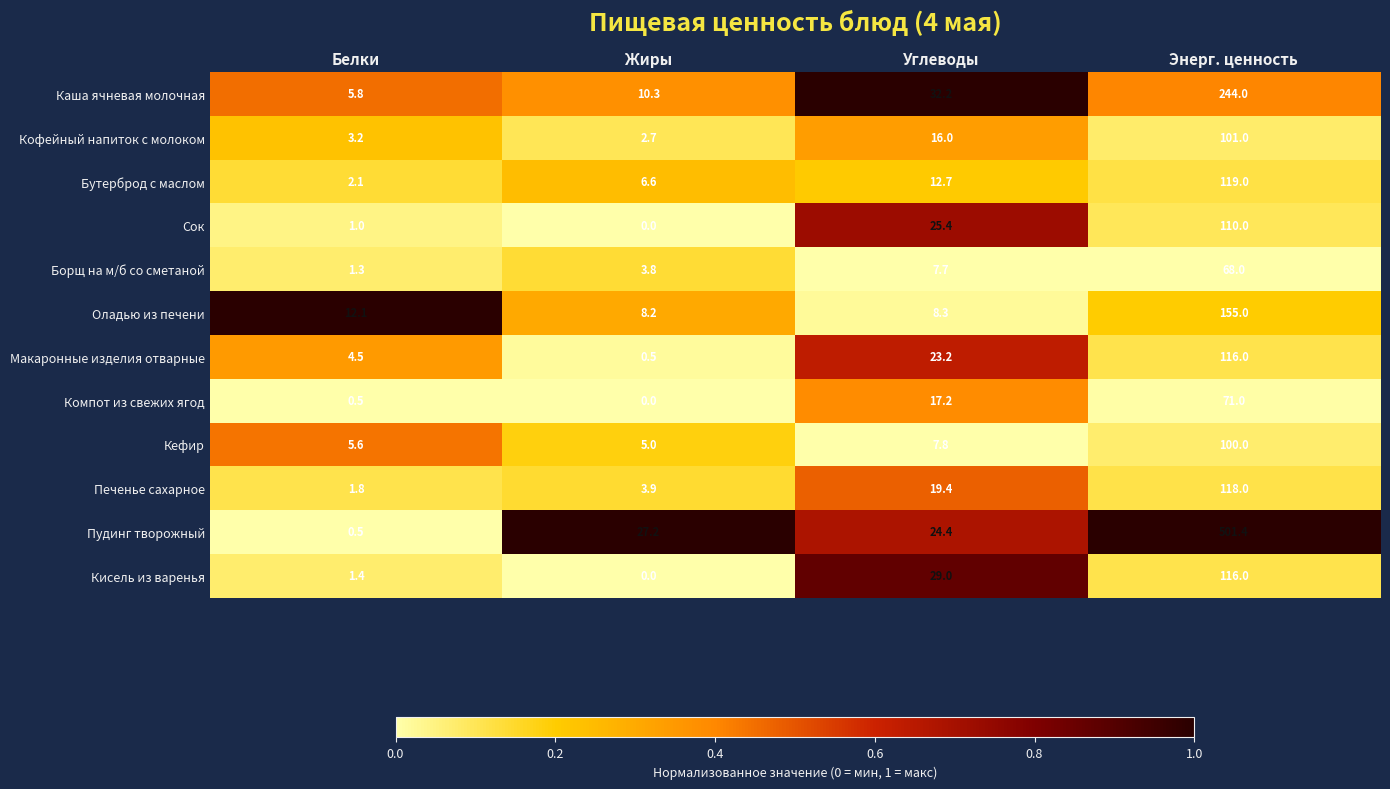

Which series has the largest total across all categories?

Пудинг творожный